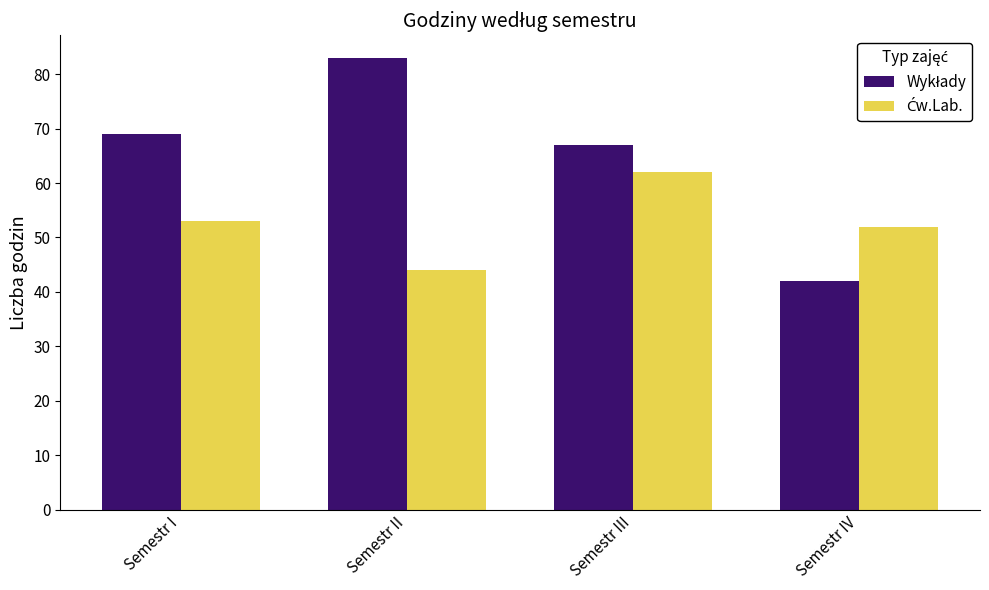

What position from the left is Semestr II?

2